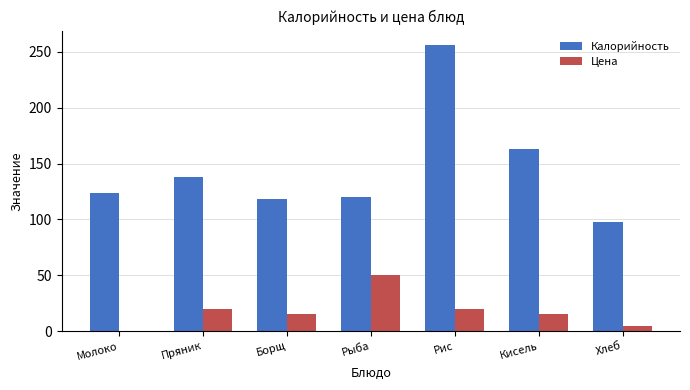

What is the total value across all series at Молоко?

124.0